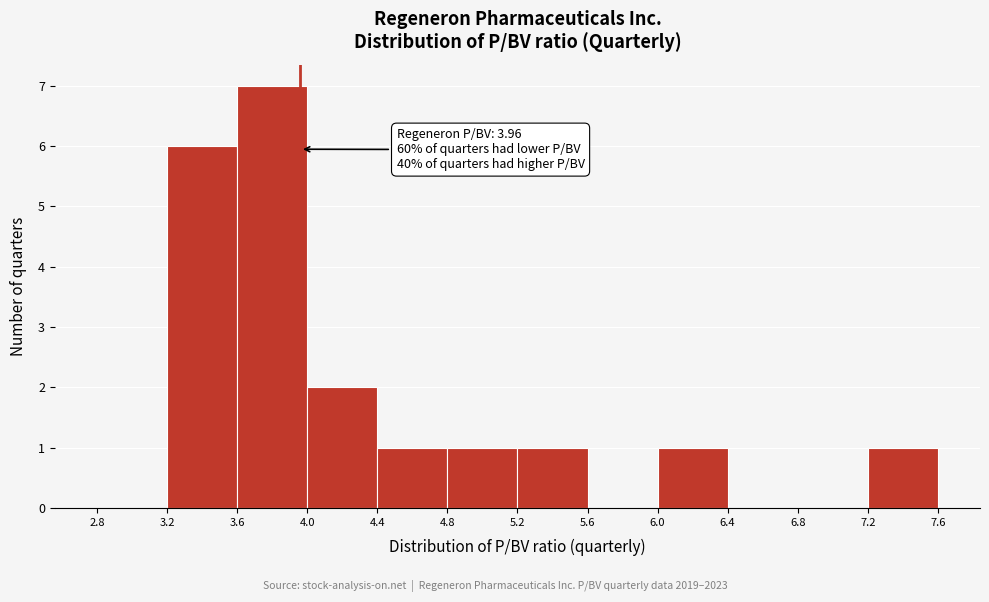

Which range on the x-axis has the tallest bar?

3.6 to 4.0